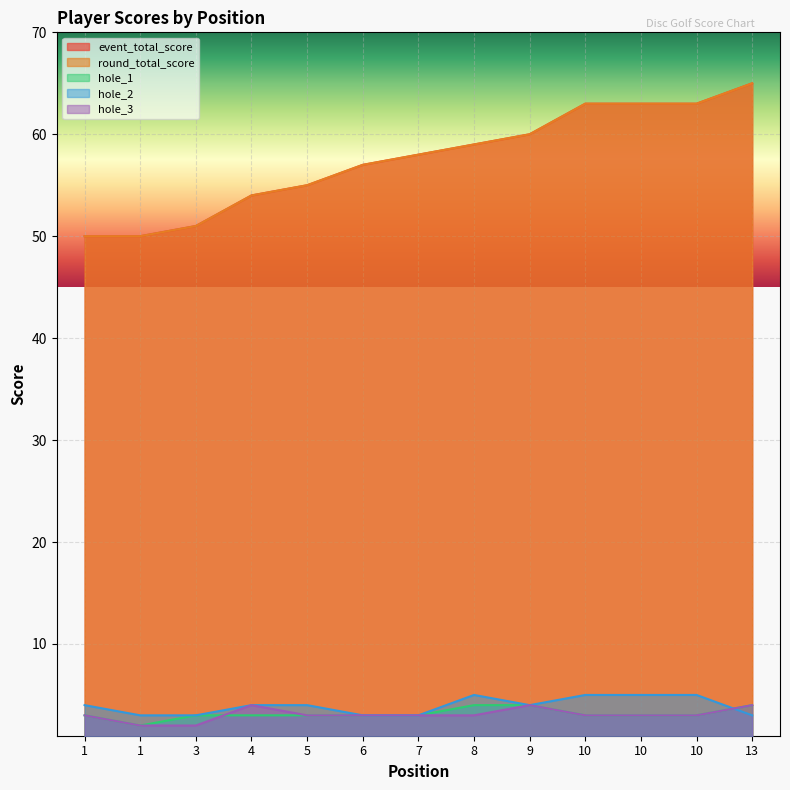

List the labels in order of hole_3 value, smallest first.

1, 3, 1, 5, 6, 7, 8, 10, 10, 10, 4, 9, 13